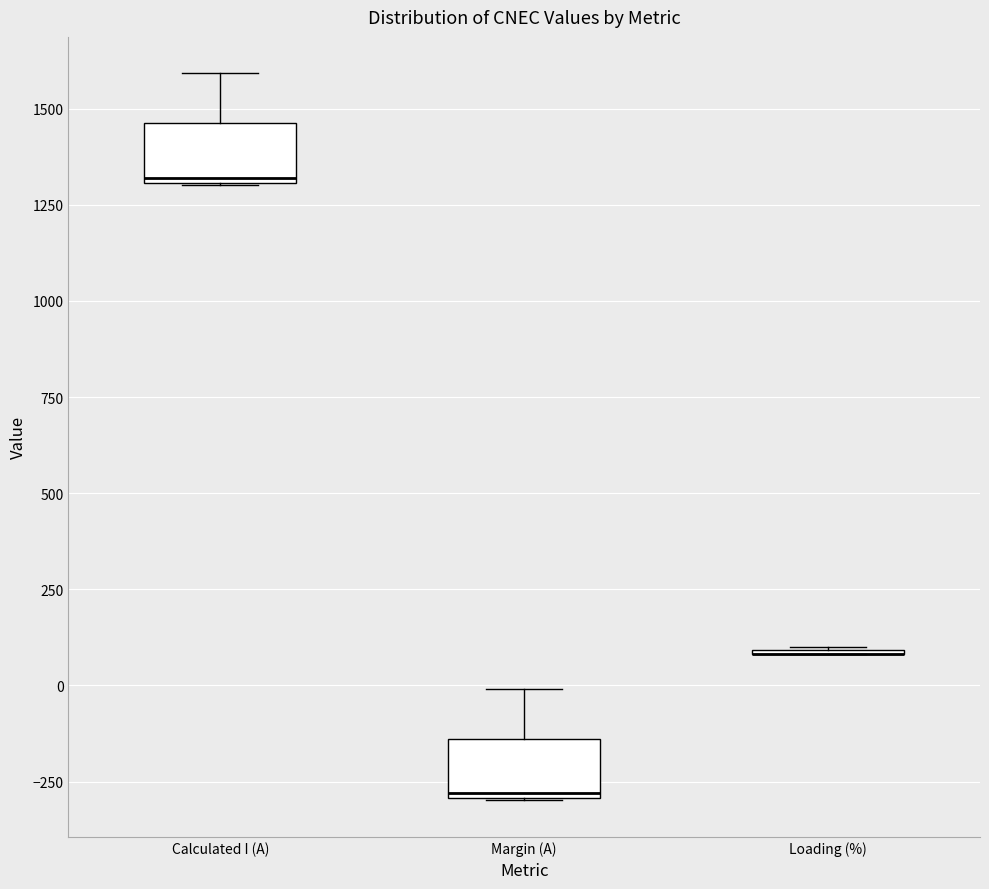

Reading left to right, transcribe this box plot: for each box, give where its median line is, the range the box spans, and where its two whiskers end, as read against the y-axis. The values are not printed on the chart, so give them approximately, as read against the axis.

Calculated I (A): median 1300, box 1300 to 1450, whiskers 1300 to 1600
Margin (A): median -300, box -300 to -150, whiskers -300 to 0
Loading (%): box collapsed to a line at 100, whiskers 100 to 100